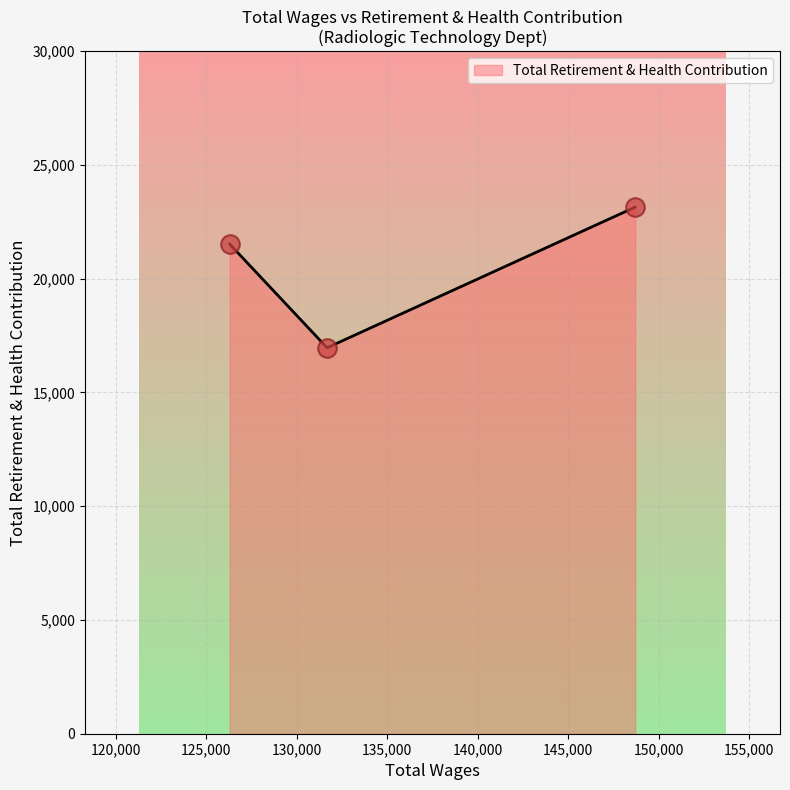

Approximately how many times larger is the value at 126303.0 compared to 131679.0?

1.3